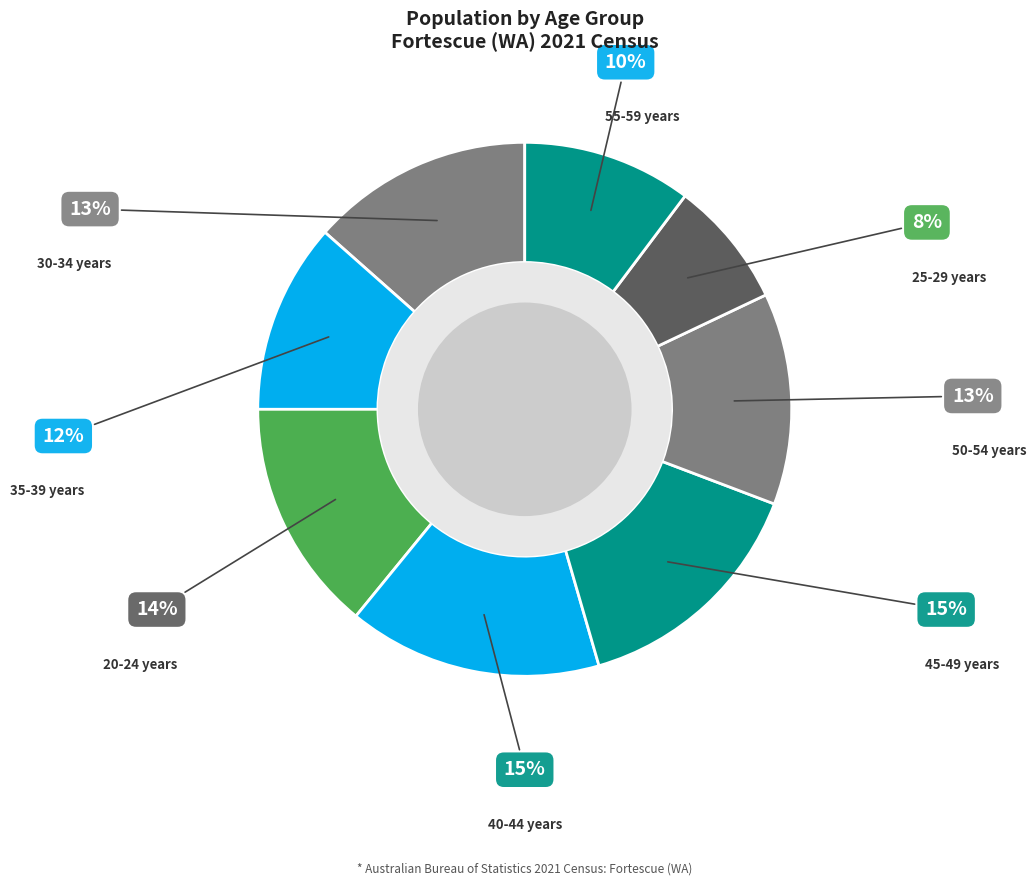

How many segments does this pie chart have?

8